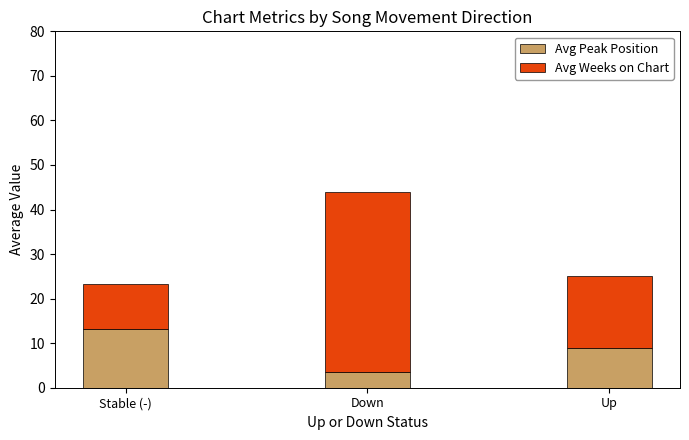

At which category is the sum across all series the highest?

Down